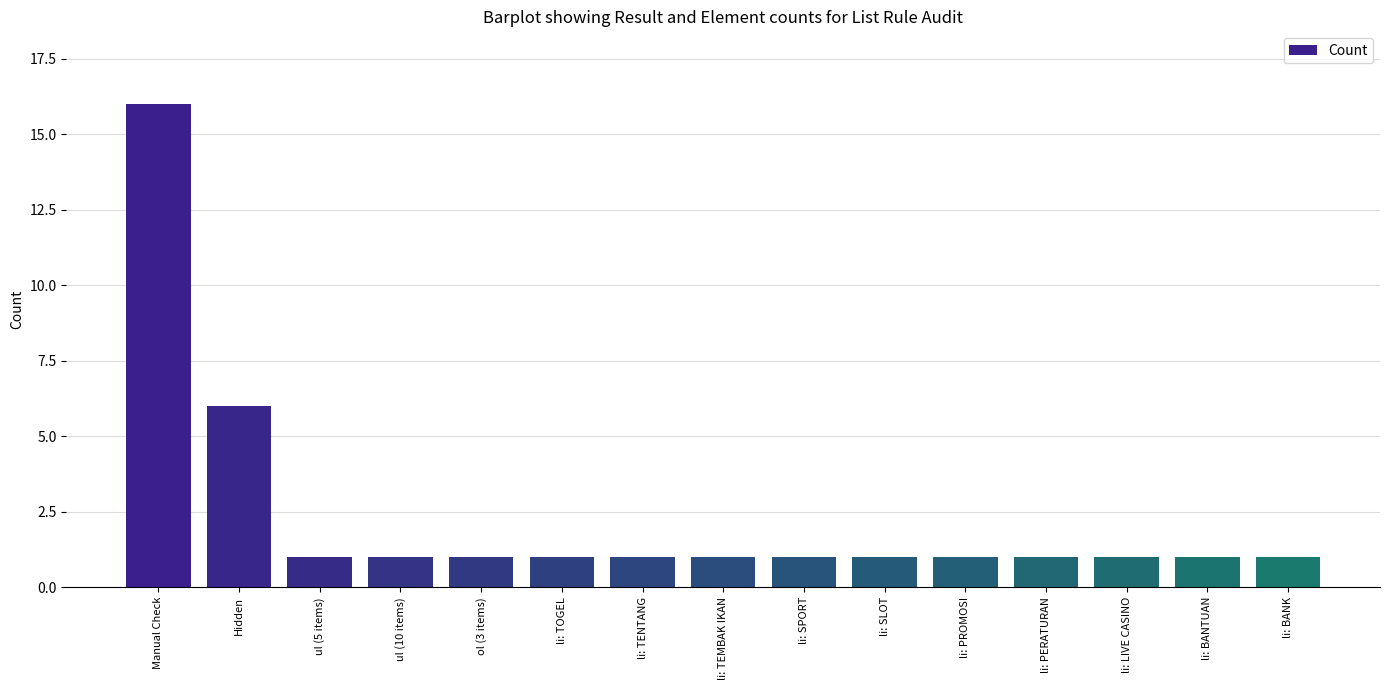

What is the difference between the maximum and minimum values?

15